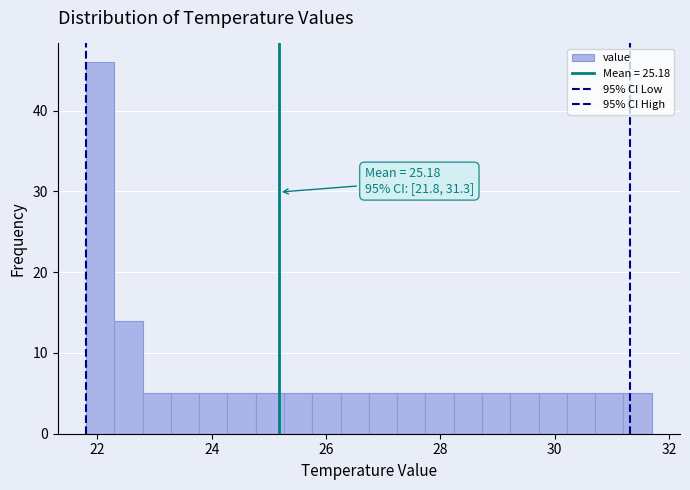

Around what value on the x-axis is the tallest bar? Give the approximate position of its centre, as read against the axis.

22.0